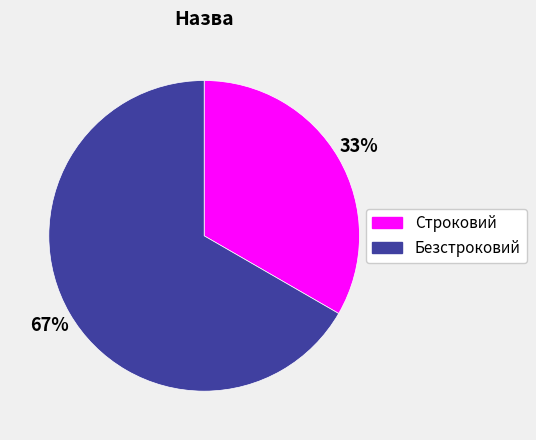

Which category has the biggest portion of the pie?

Безстроковий